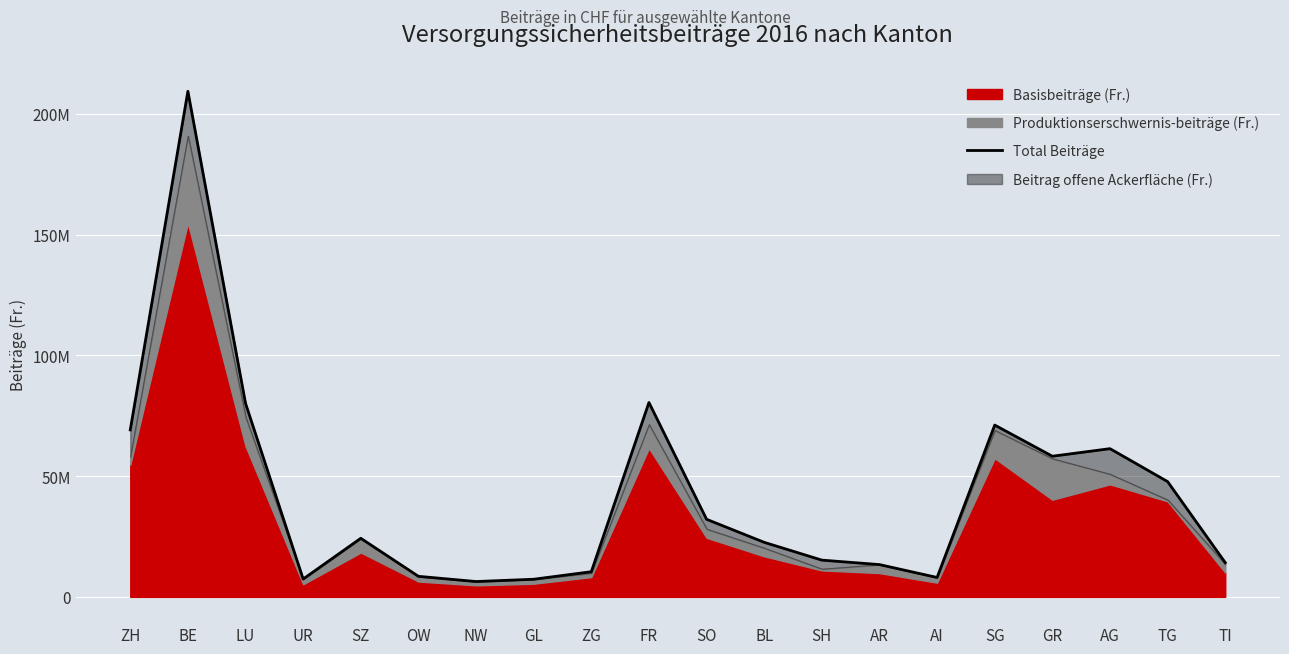

Approximately how many times larger is the value at TG compared to ZG?

4.6